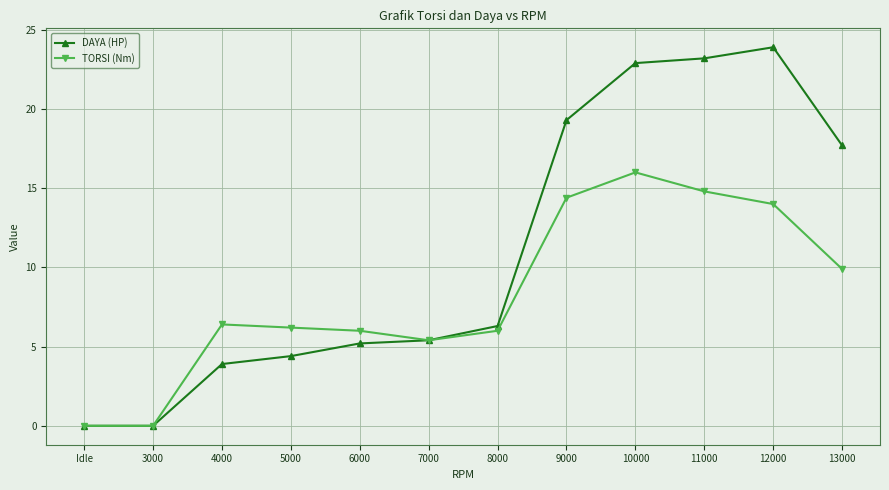

Rank the series by their average value, from highest to lowest.

DAYA (HP), TORSI (Nm)